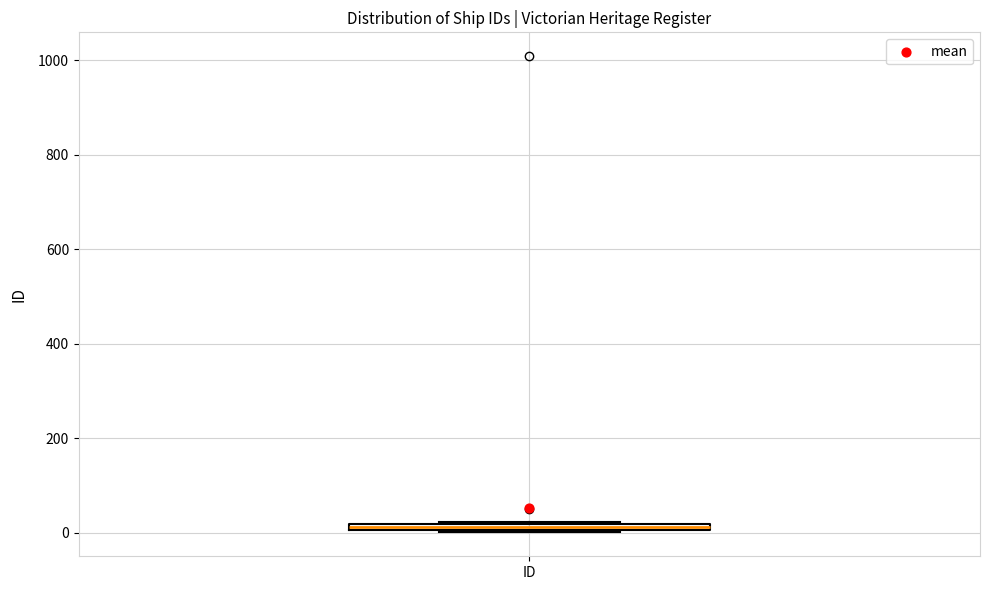

Where is the lower edge of the box for ID on the y-axis? The values are not printed on the chart, so give them approximately, as read against the axis.

0